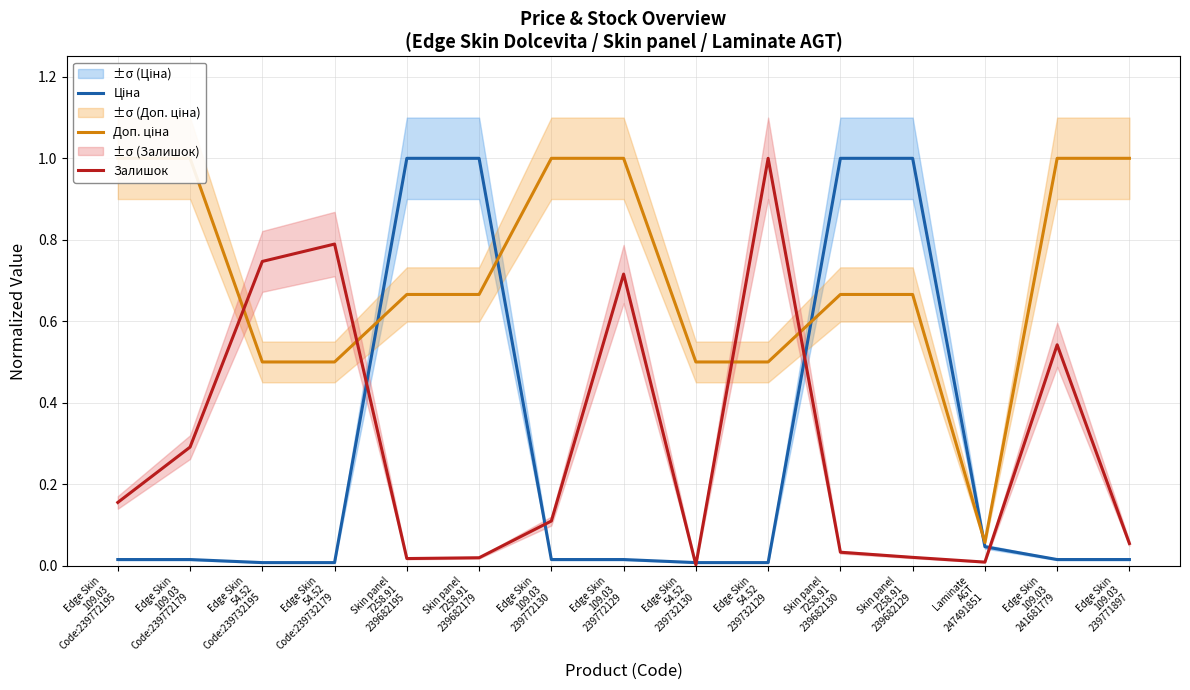

What are all the series names shown in the legend?

Ціна, Доп. ціна, Залишок